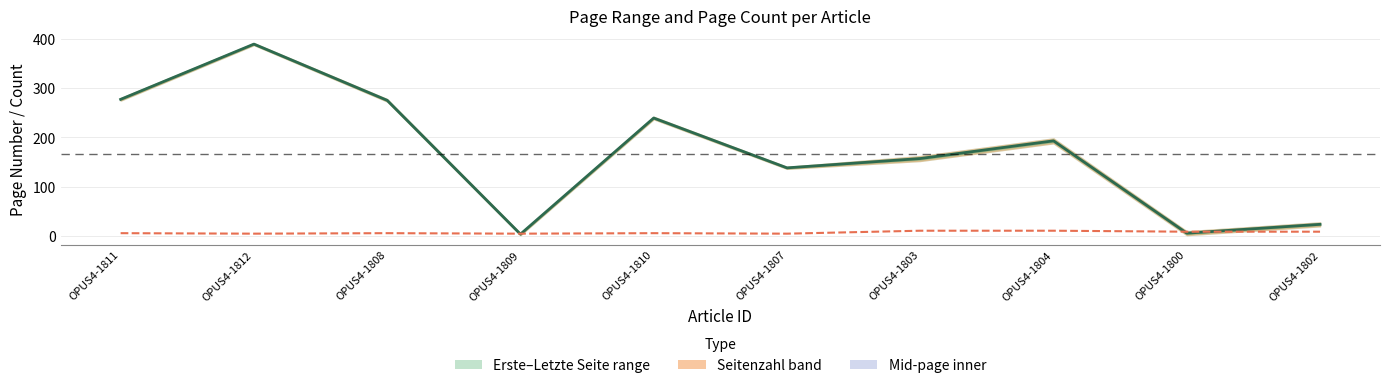

Between OPUS4-1808 and OPUS4-1810, which series saw the biggest shift?

Mid-page (mean of Erste & Letzte)